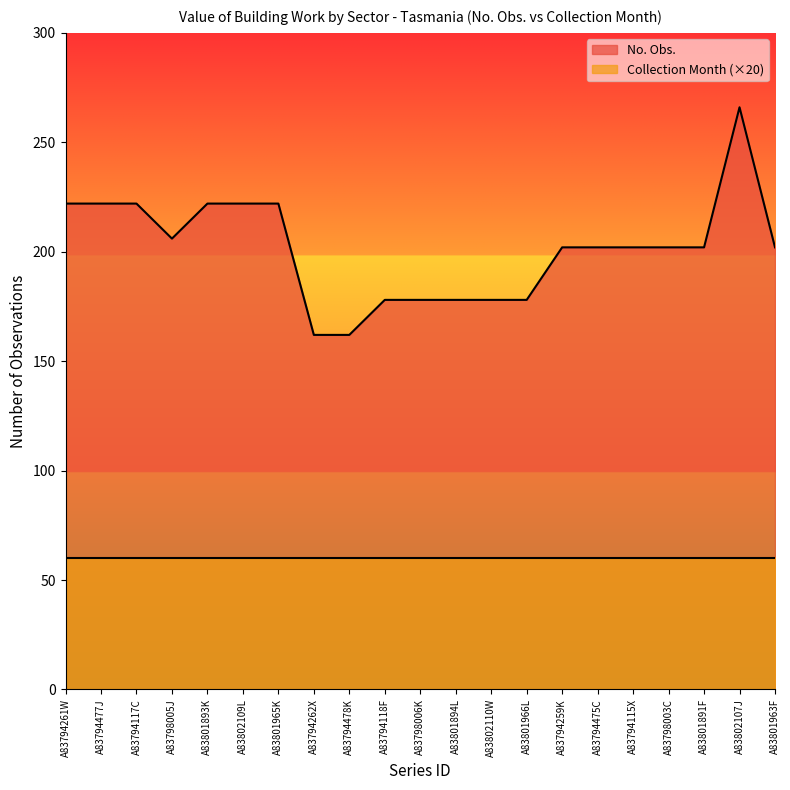

At which label is the value closest to 214?

A83794261W